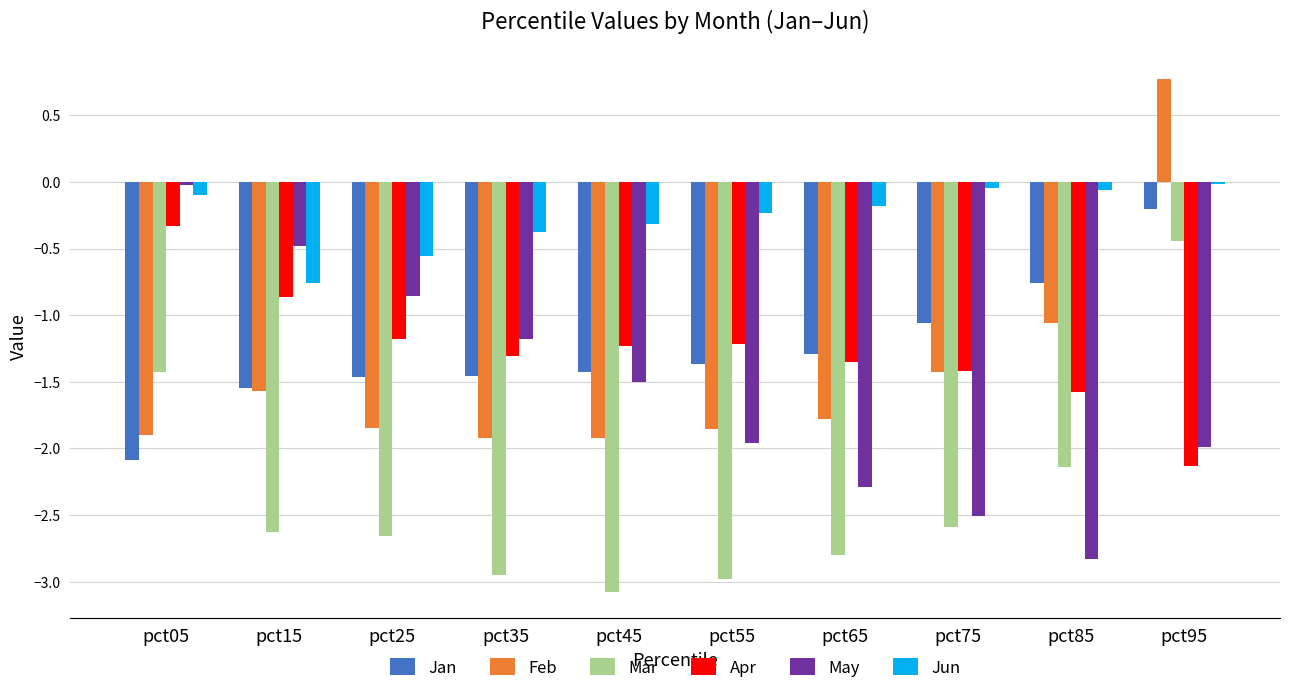

What is the lowest value of the May series?

-2.8